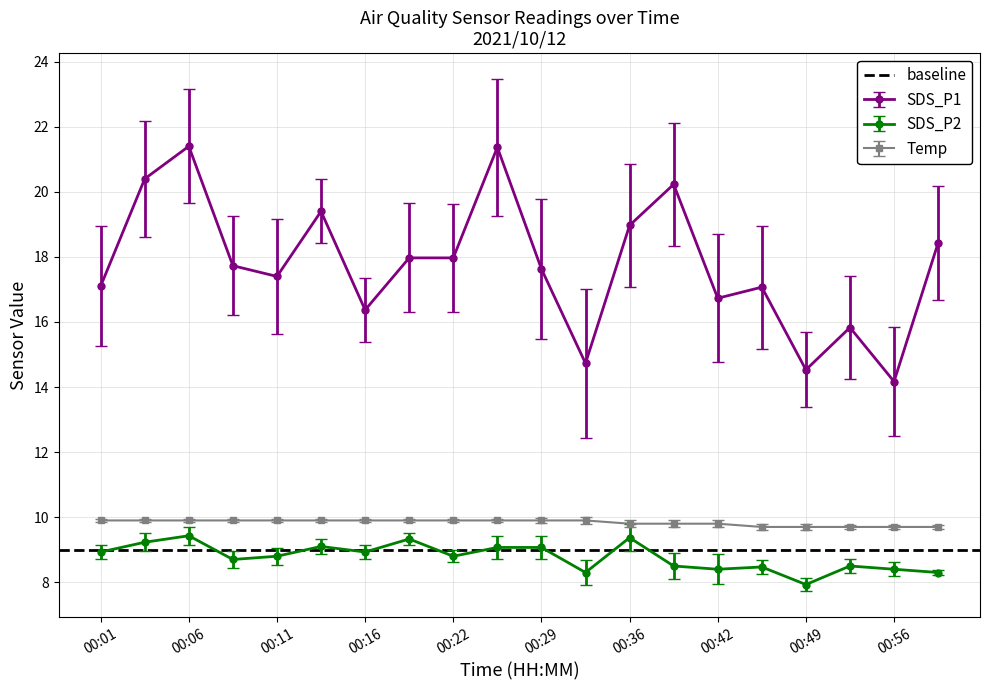

True or false: Temp has a value of 9.7 at 00:49.

True